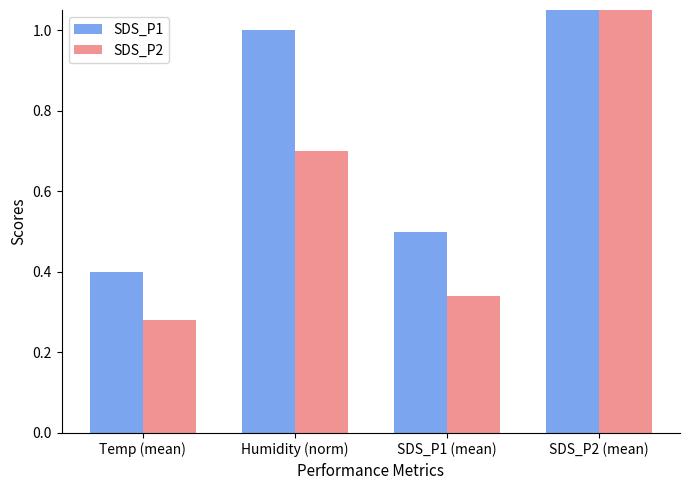

What is the value of the SDS_P2 bar at the 2nd from the left?

0.7